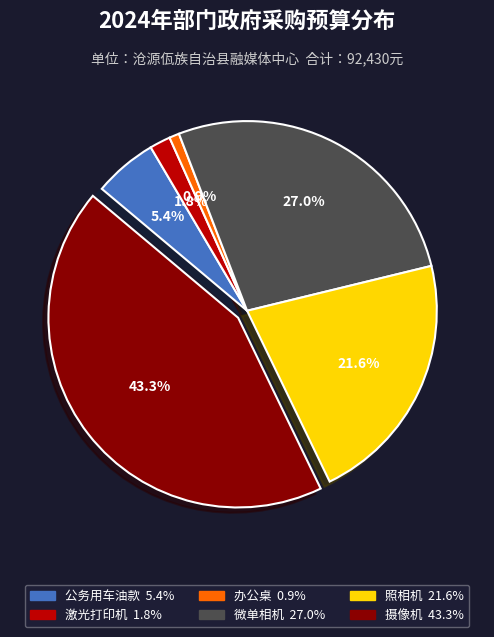

Which has a higher value, 照相机 or 办公桌?

照相机